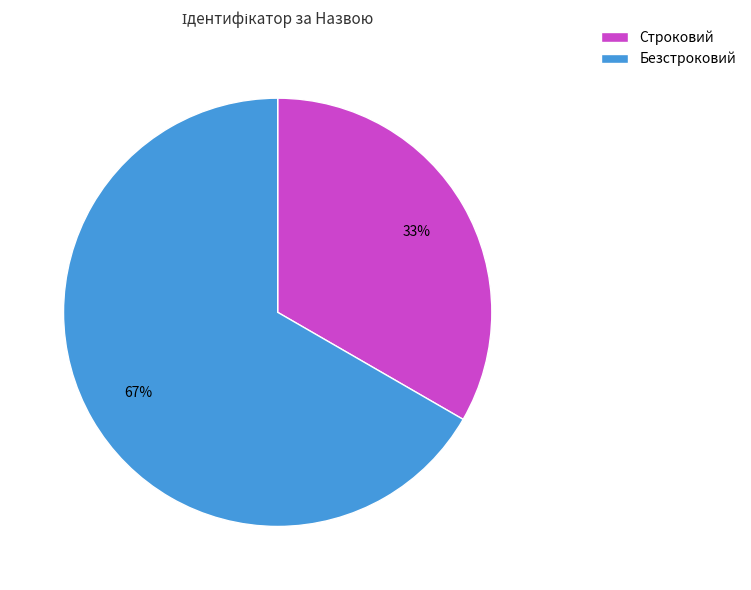

Rank the categories by value from lowest to highest.

Строковий, Безстроковий